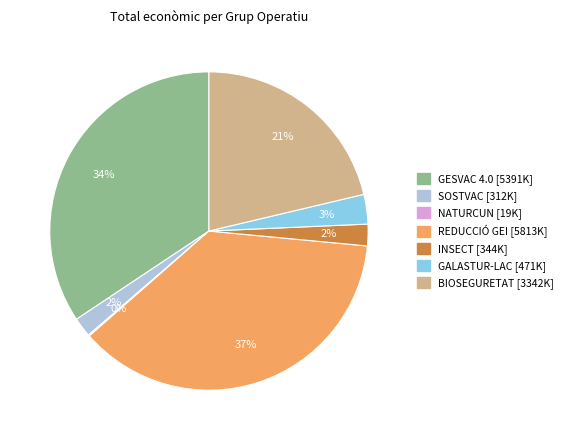

Which has a higher value, GESVAC 4.0 or GALASTUR-LAC?

GESVAC 4.0